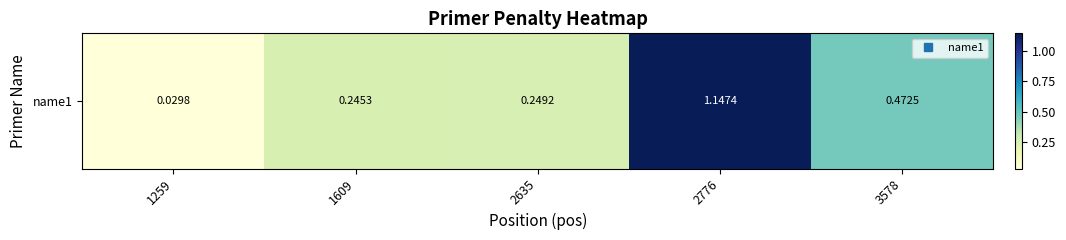

What is the difference between the second highest and minimum values?

0.4